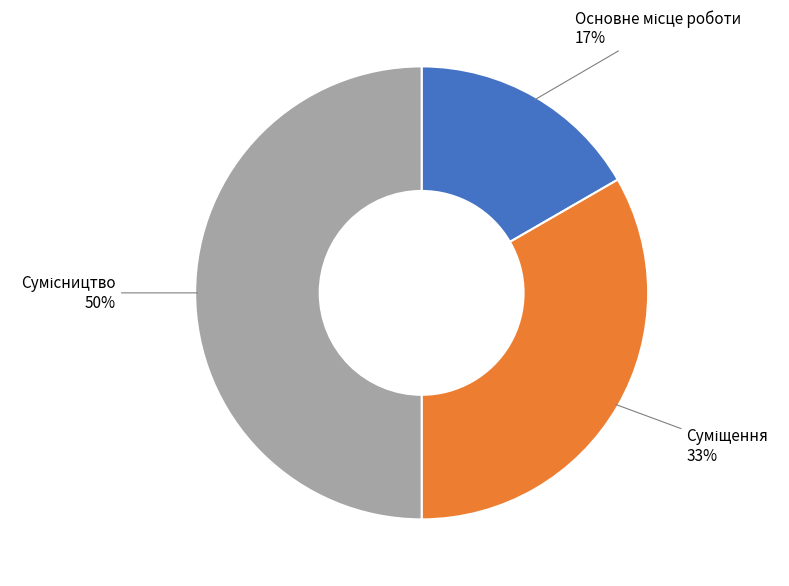

To the nearest percent, what is the average slice percentage?

33%